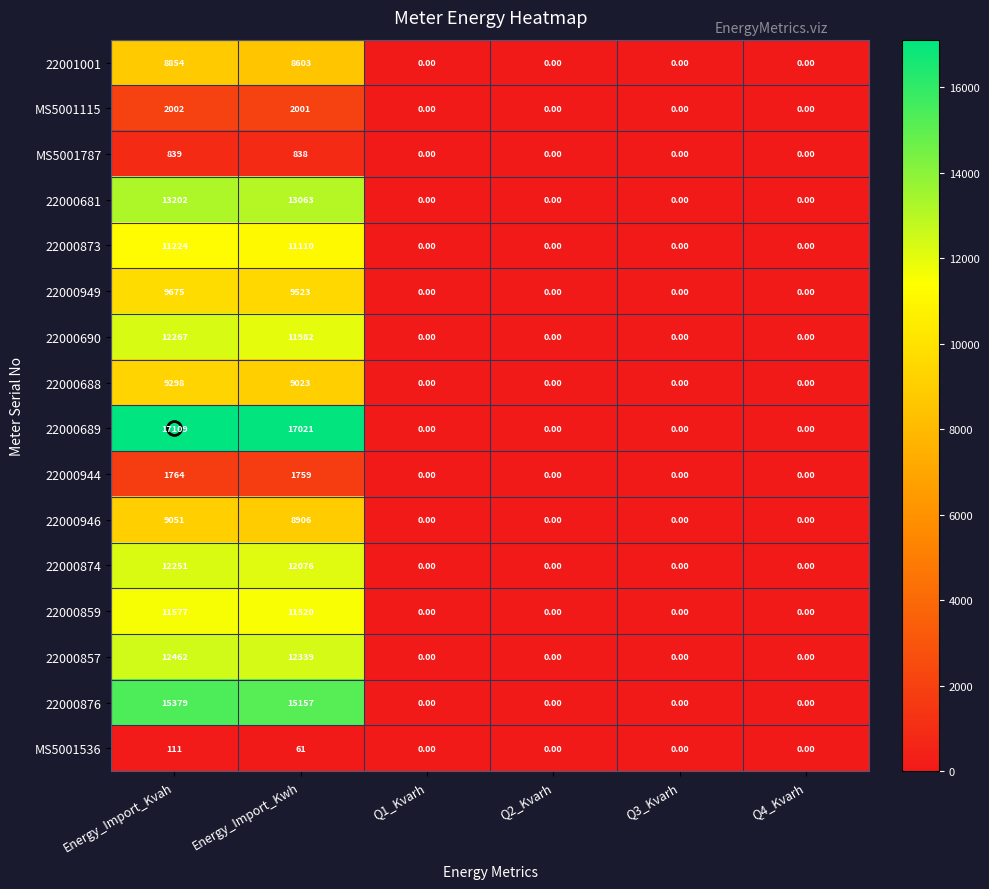

What is the sum of the MS5001115 values at Energy_Import_Kwh and Q4_Kvarh?

2001